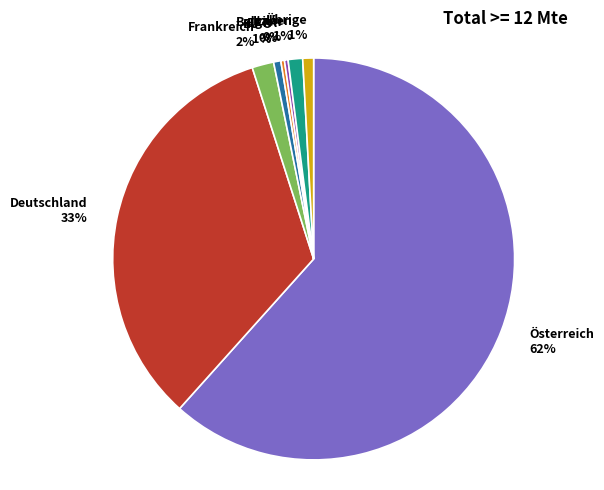

Do Übrige and Deutschland together represent more than half of the pie?

No